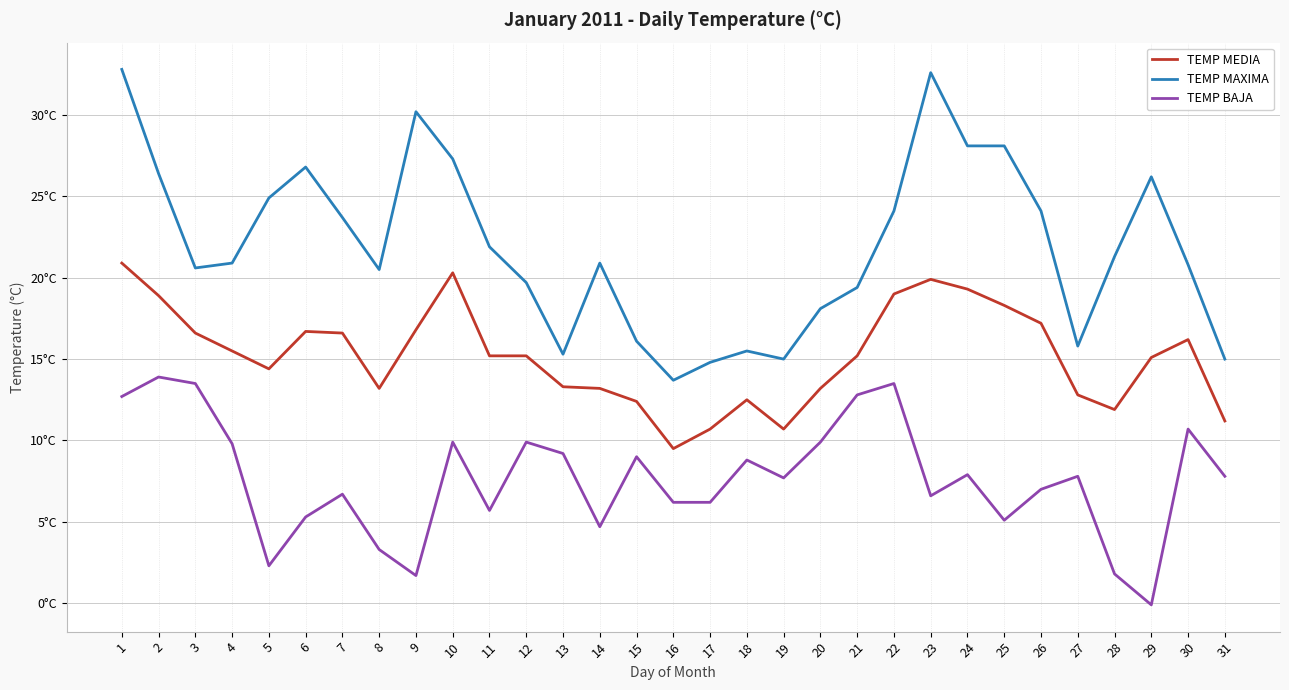

What are all the series names shown in the legend?

TEMP MEDIA, TEMP MAXIMA, TEMP BAJA